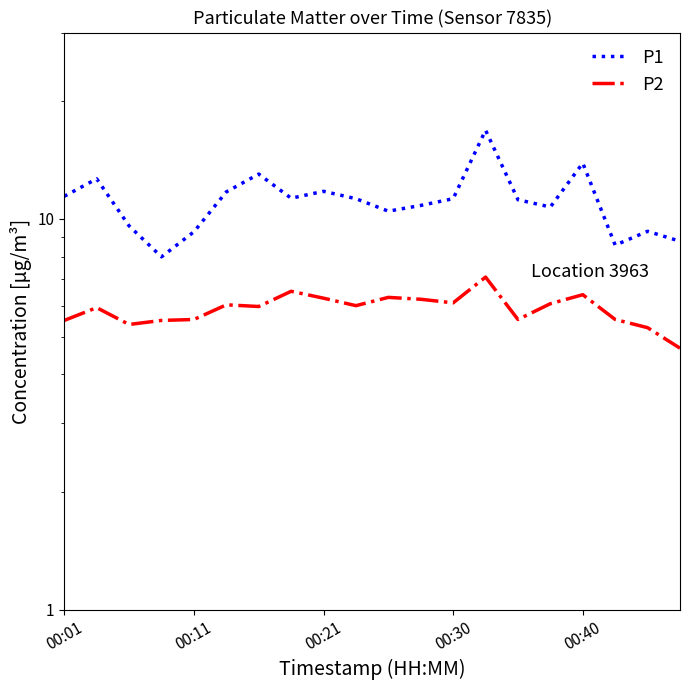

What is the difference between the maximum and minimum values in the P1 series?

8.9